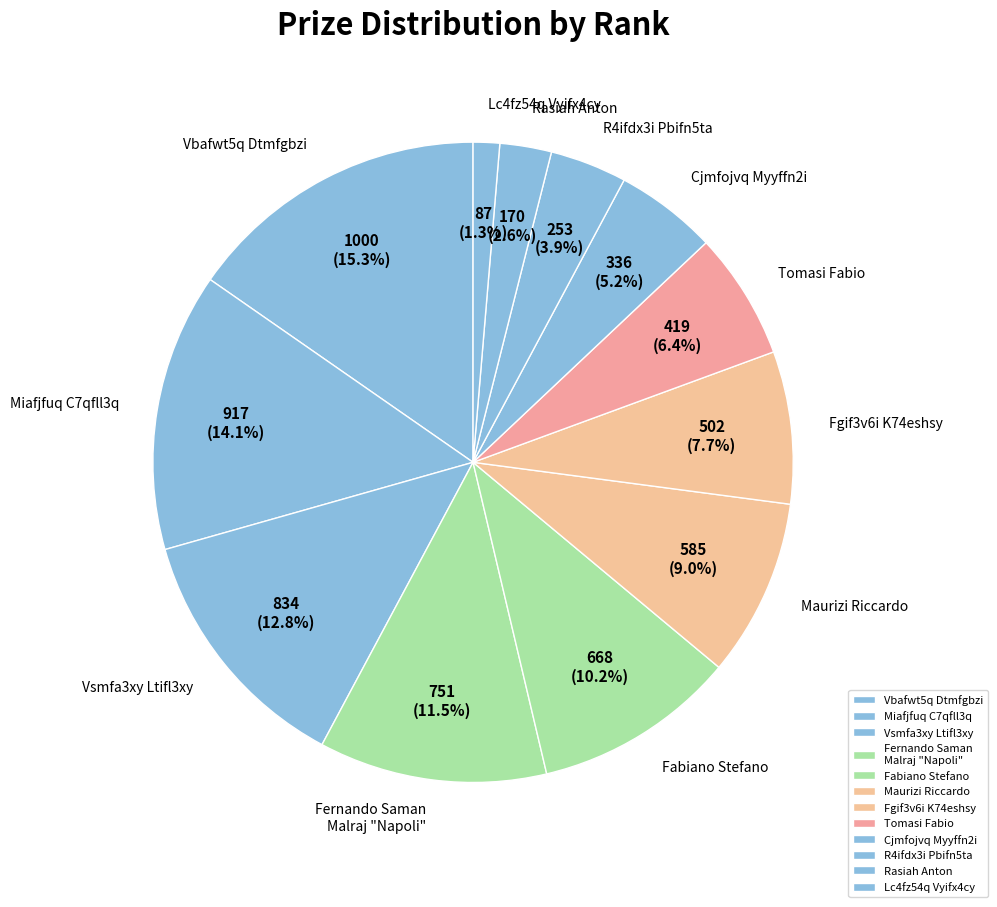

Is the sum of Lc4fz54q Vyifx4cy and Vbafwt5q Dtmfgbzi greater than half?

No